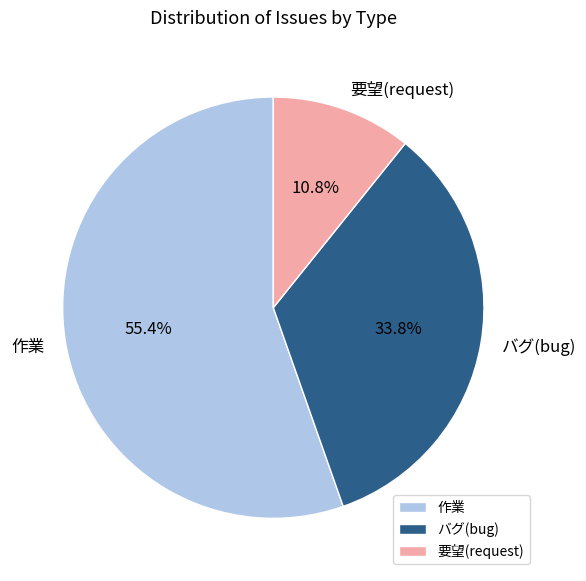

Combined, what portion of the pie is バグ(bug) and 作業?

89.2%